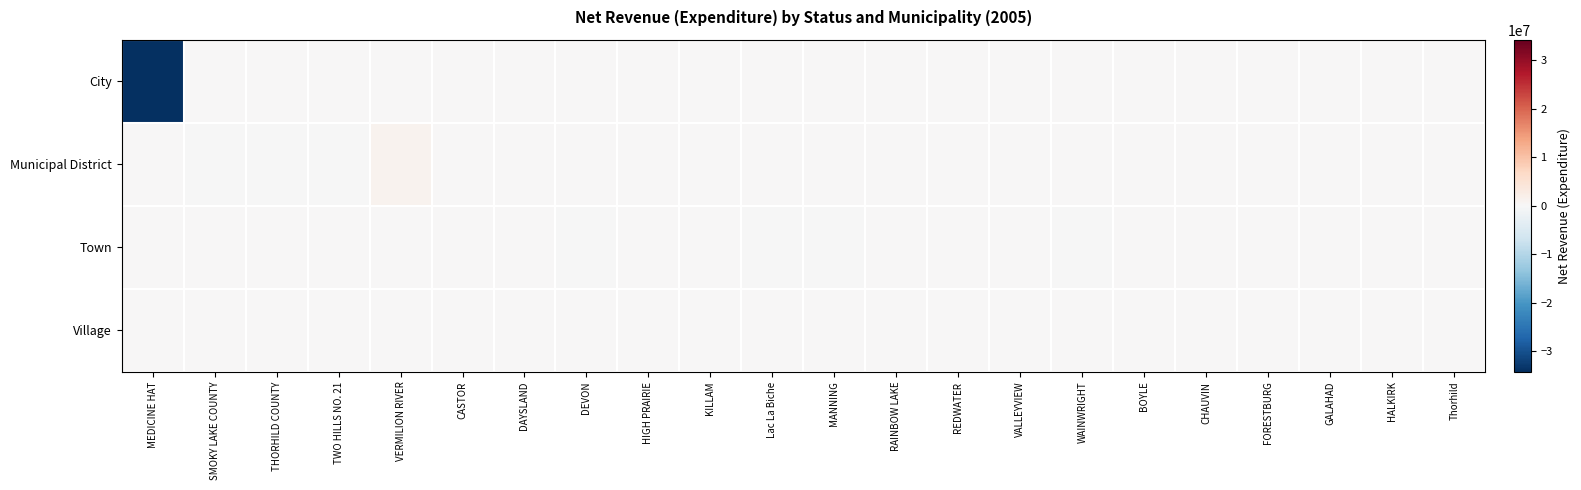

What is the smallest value displayed?

-34274000